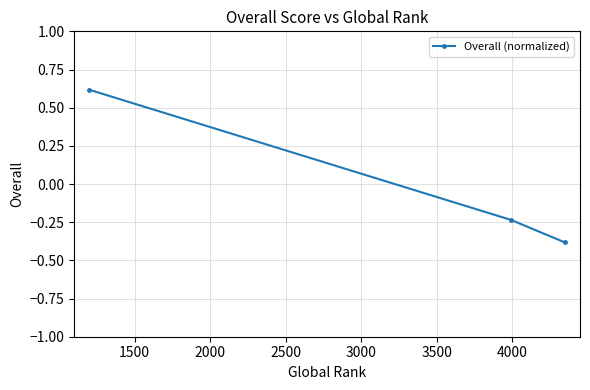

What is the difference between the maximum and minimum values?

1.0